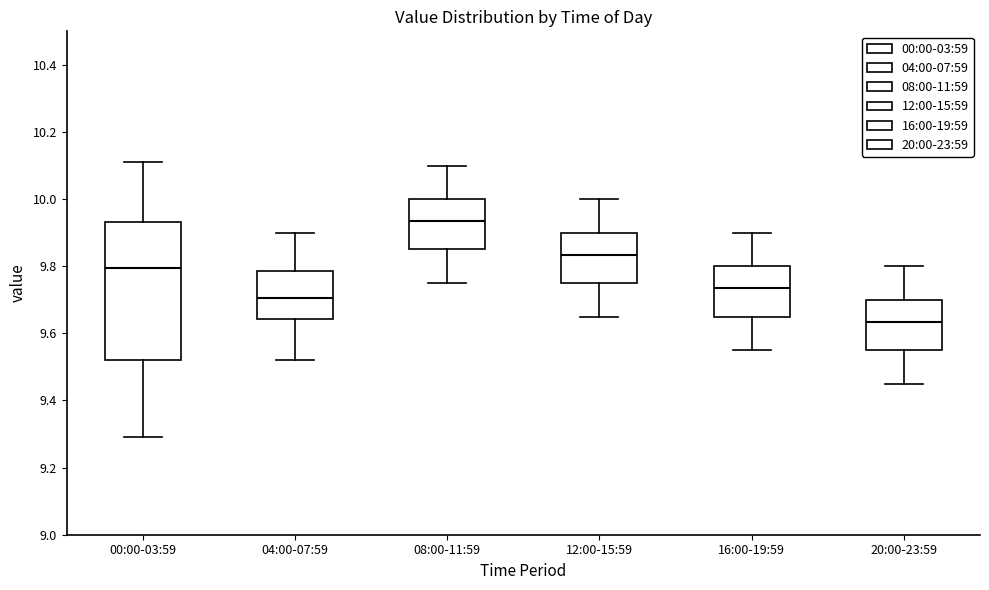

Which box's median line is the lowest?

20:00-23:59